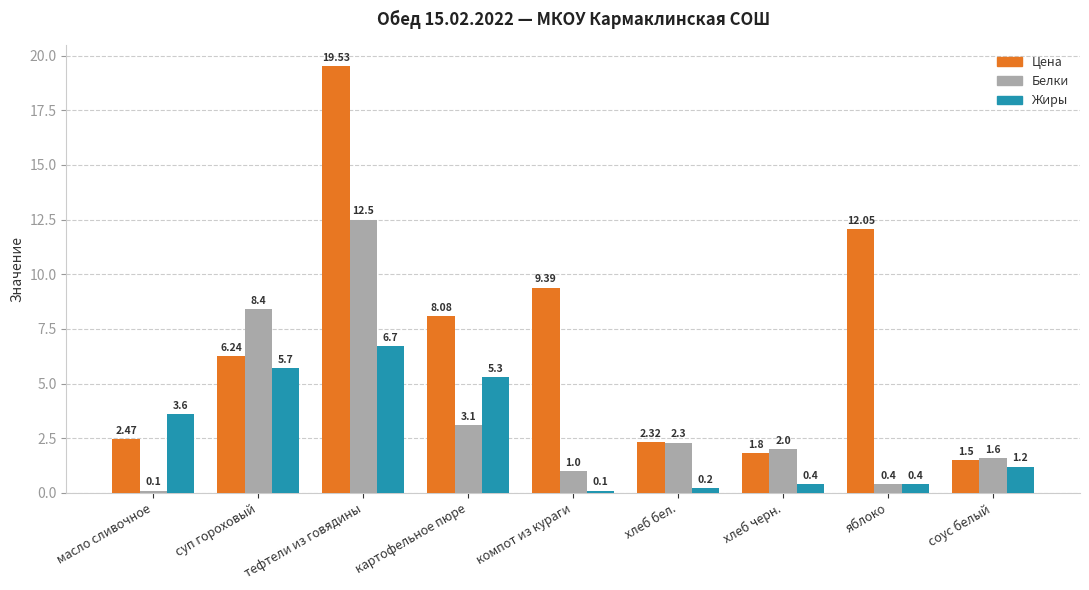

Are the bars grouped side by side (vs. stacked)?

Yes